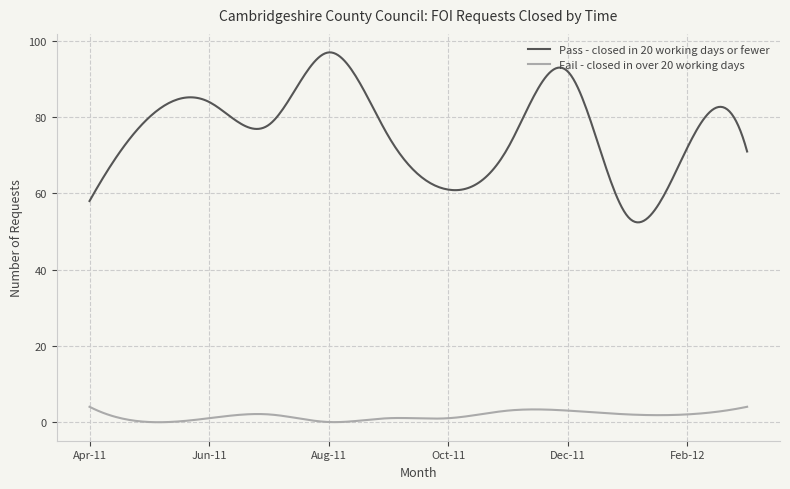

True or false: Pass - closed in 20 working days or fewer and Fail - closed in over 20 working days intersect in this chart.

False